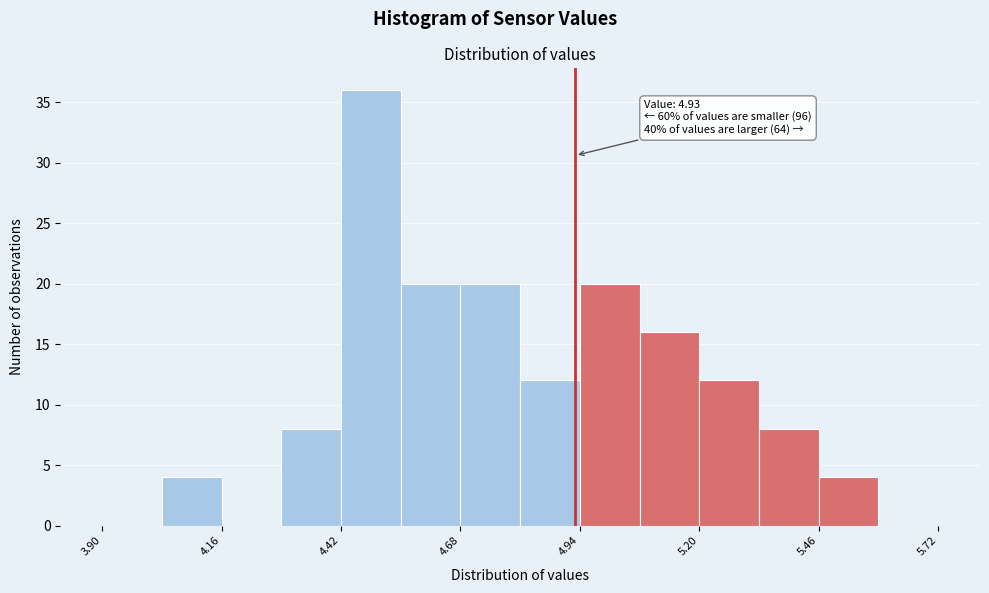

Read against the x-axis, roughly where is the centre of the tallest bar?

4.50